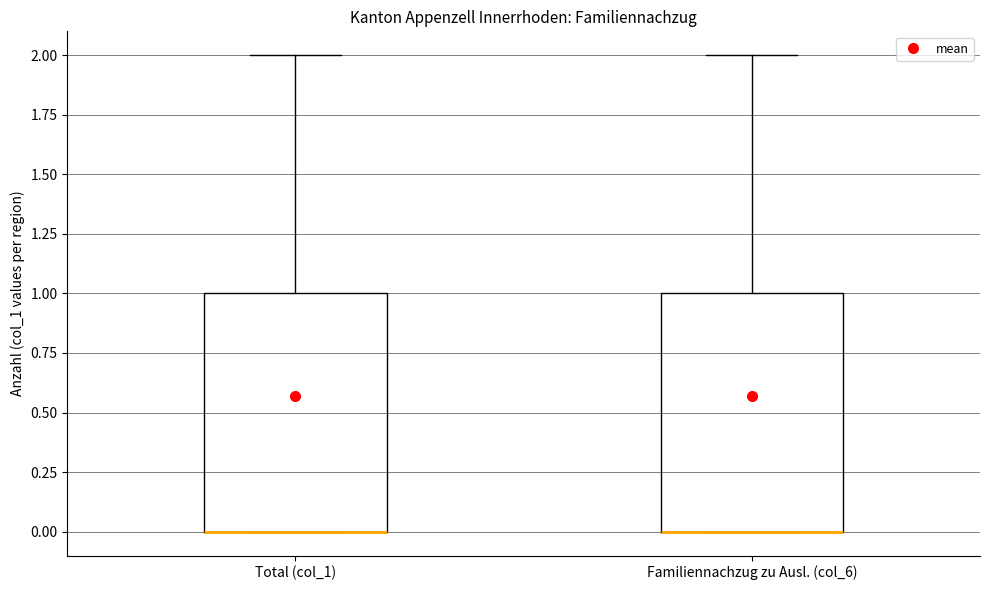

Reading left to right, read every box against the y-axis: the position of its median line, the range the box covers, and the ends of its whiskers. The values are not printed on the chart, so give them approximately, as read against the axis.

Total (col_1): median 0 (drawn on the box's lower edge), box 0 to 1, whiskers 0 to 2
Familiennachzug zu Ausl. (col_6): median 0 (drawn on the box's lower edge), box 0 to 1, whiskers 0 to 2